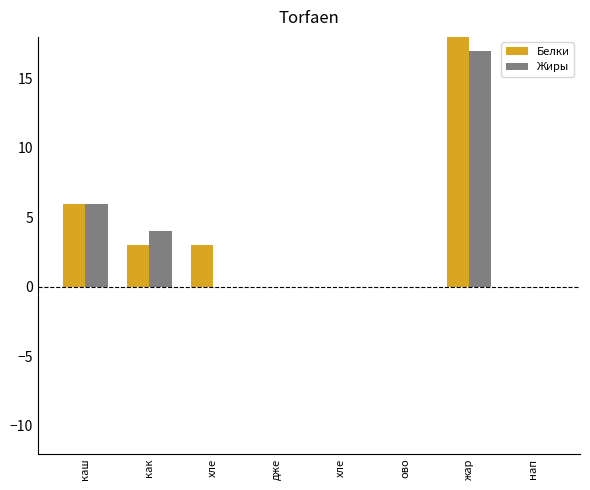

Rank the series at каш from lowest to highest value.

Белки, Жиры